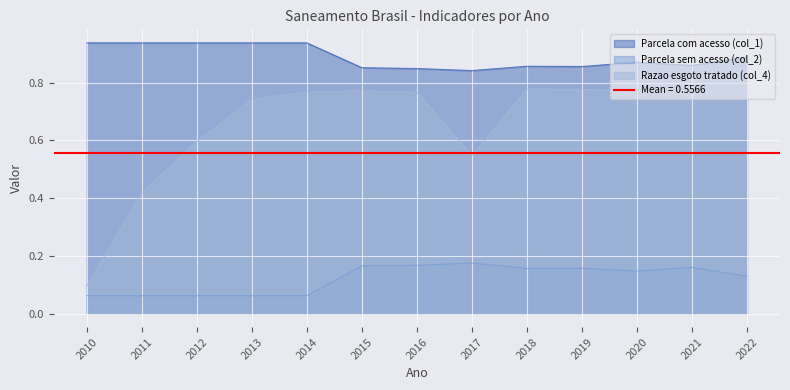

At which label is Razao esgoto tratado (col_4) closest to 0?

2010